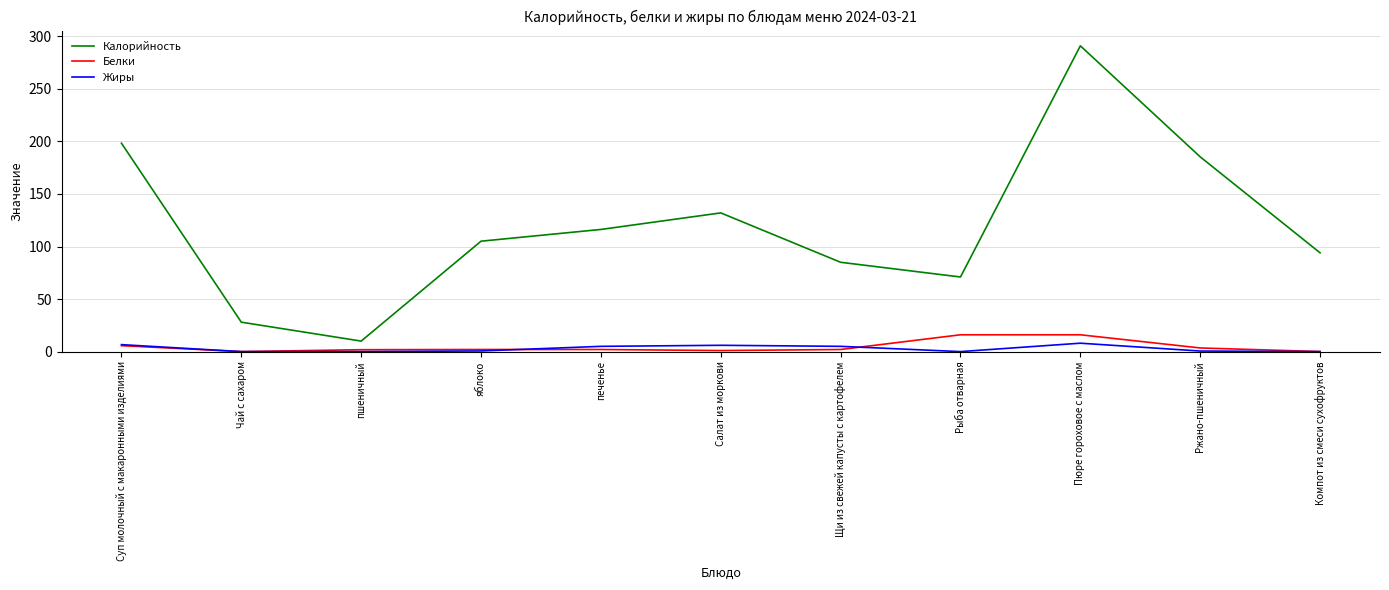

True or false: Калорийность has a value of 85.0 at Щи из свежей капусты с картофелем.

True